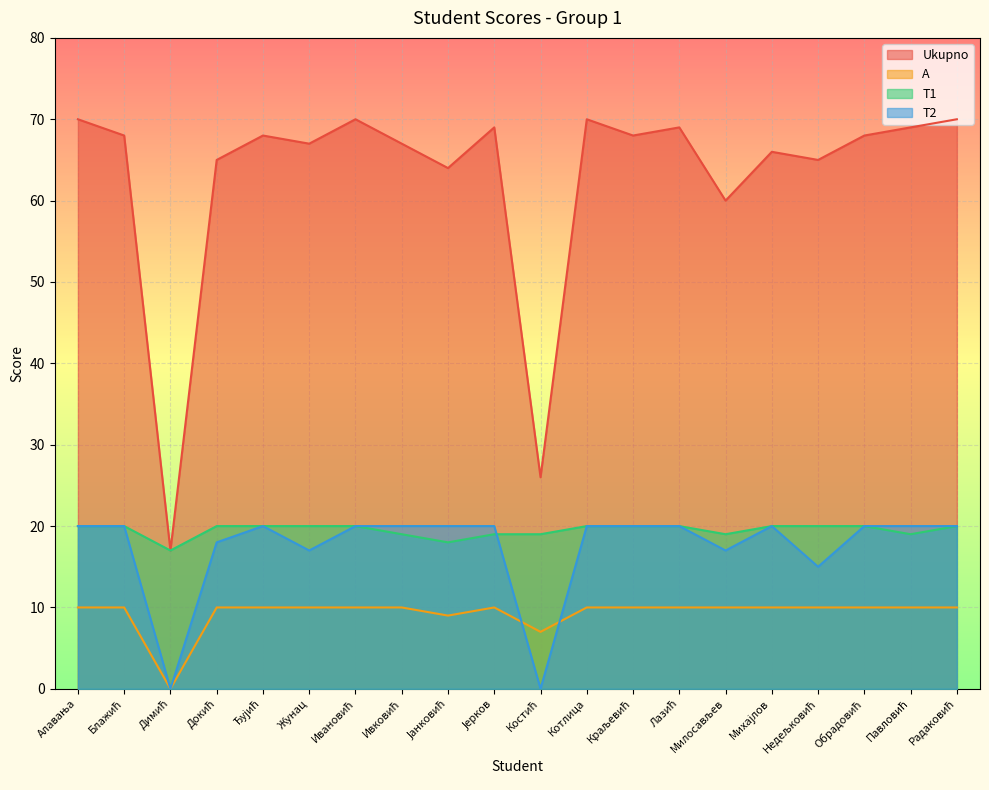

Reading right to left, extract all data points from this chart.

Ukupno: 70	69	68	65	66	60	69	68	70	26	69	64	67	70	67	68	65	17	68	70
A: 10	10	10	10	10	10	10	10	10	7	10	9	10	10	10	10	10	0	10	10
T1: 20	19	20	20	20	19	20	20	20	19	19	18	19	20	20	20	20	17	20	20
T2: 20	20	20	15	20	17	20	20	20	0	20	20	20	20	17	20	18	0	20	20